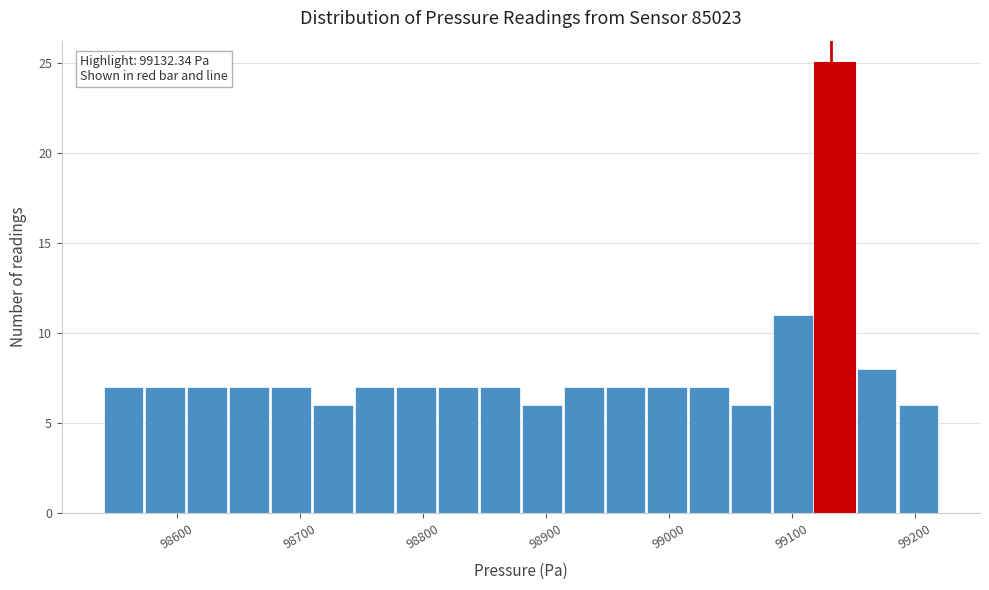

Around what value on the x-axis is the tallest bar? Give the approximate position of its centre, as read against the axis.

99140